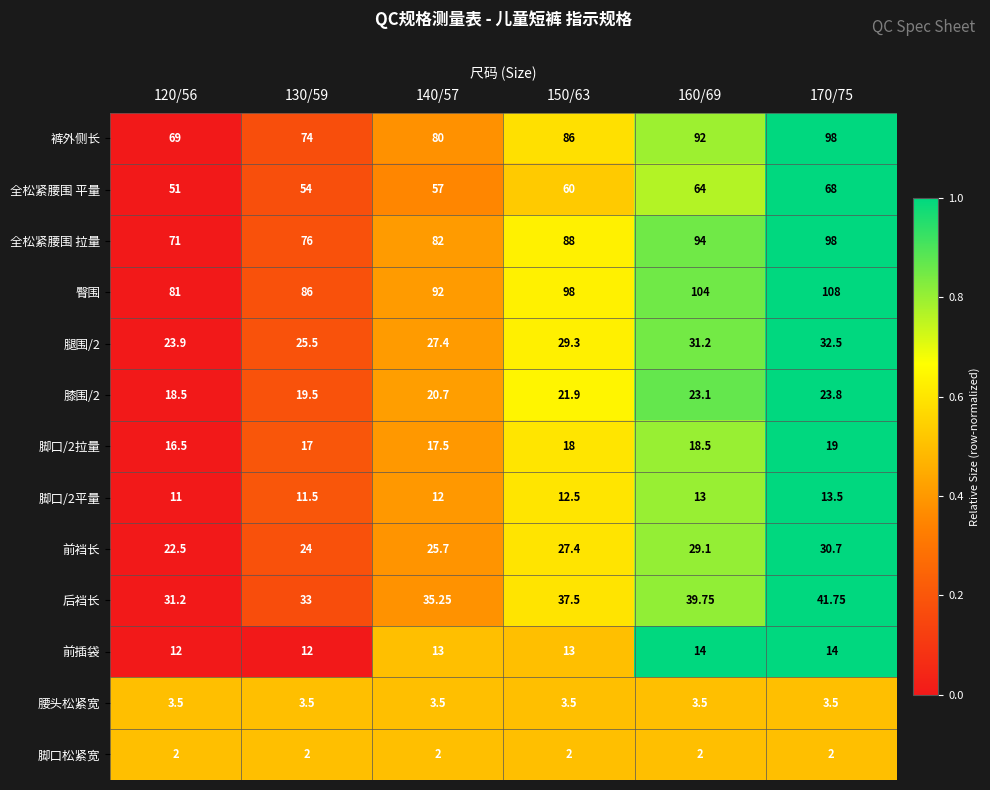

Which series has the largest total across all categories?

臀围